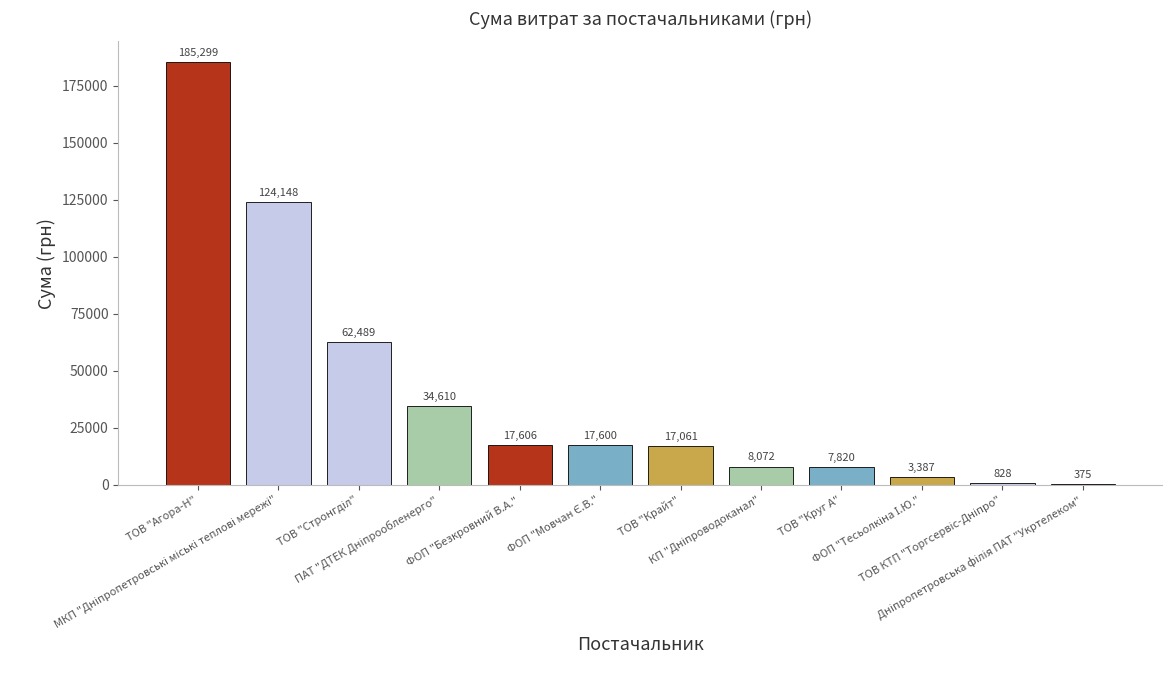

True or false: the data shows 88787.0 at ТОВ "Стронгділ".

False